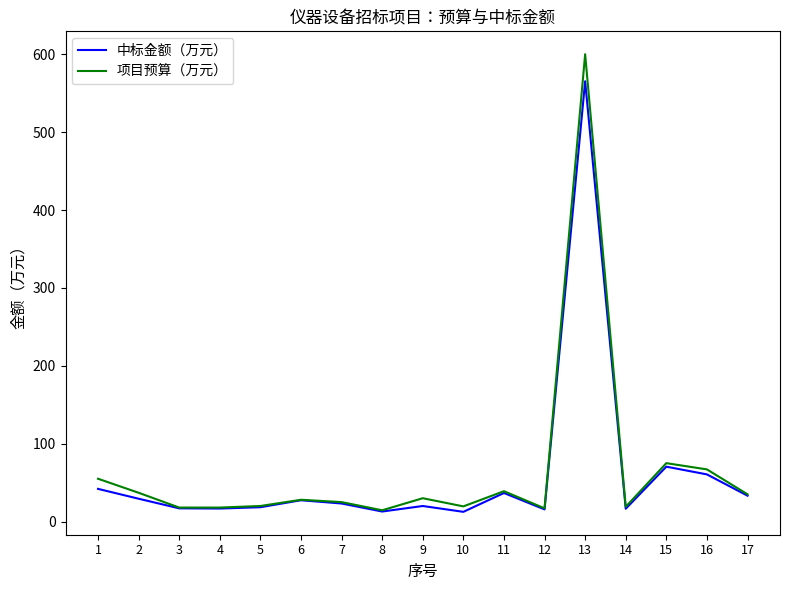

What value does the 项目预算（万元） series have at 9?

30.0